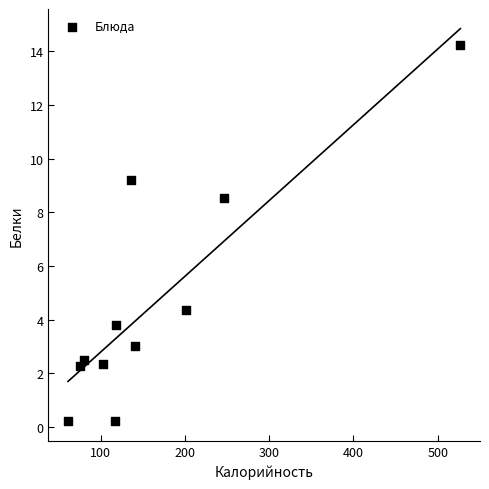

What is the range of Y values (max minus min)?

14.0